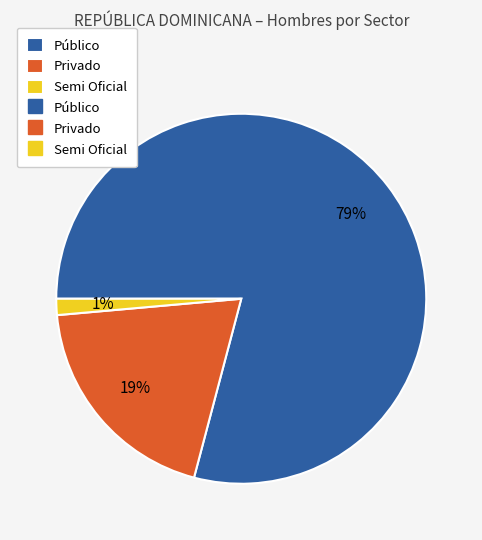

Is there any slice that represents more than half of the pie?

Yes